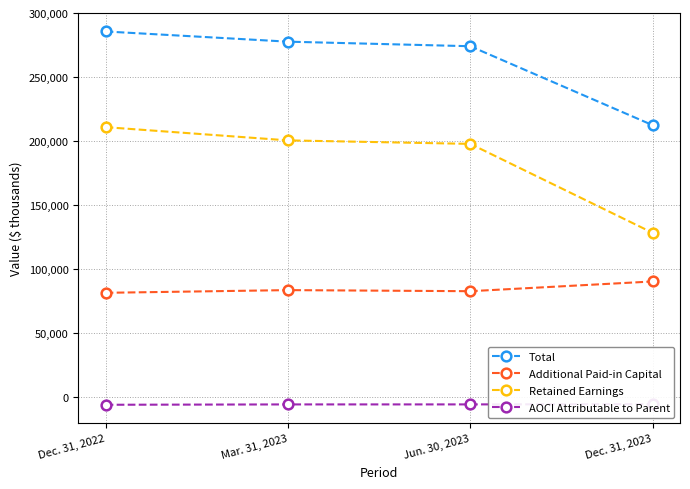

At which label does Retained Earnings reach its peak?

Dec. 31, 2022